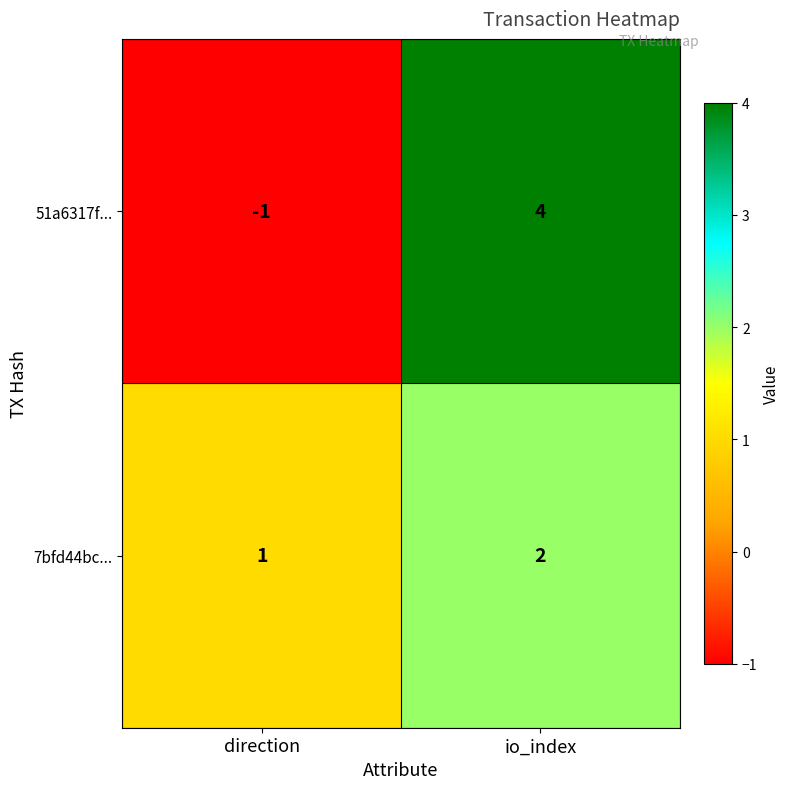

What is the sum of all 51a6317f... values?

3